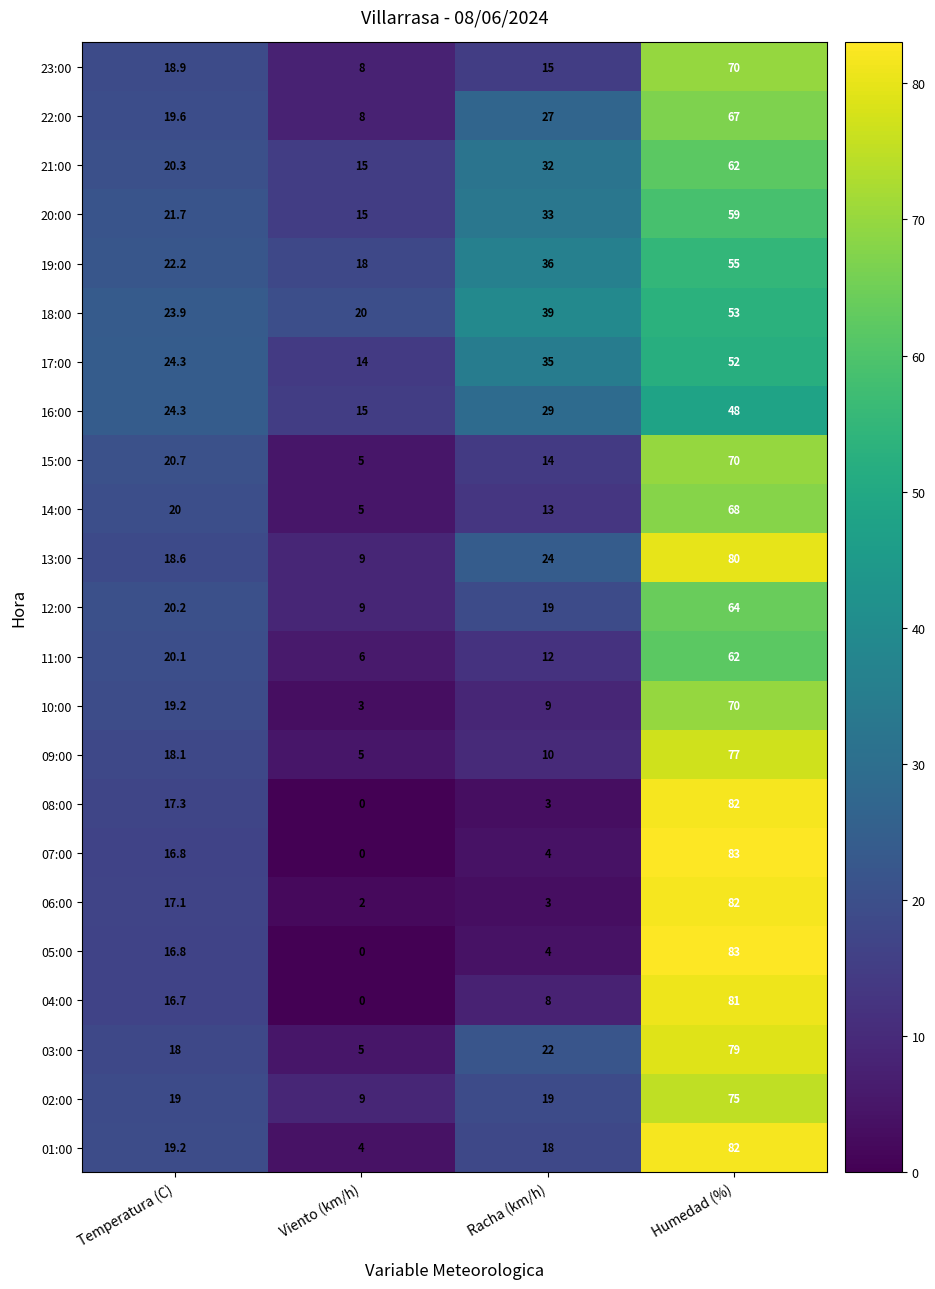

What is the difference between the highest and lowest values at Temperatura (C)?

7.6